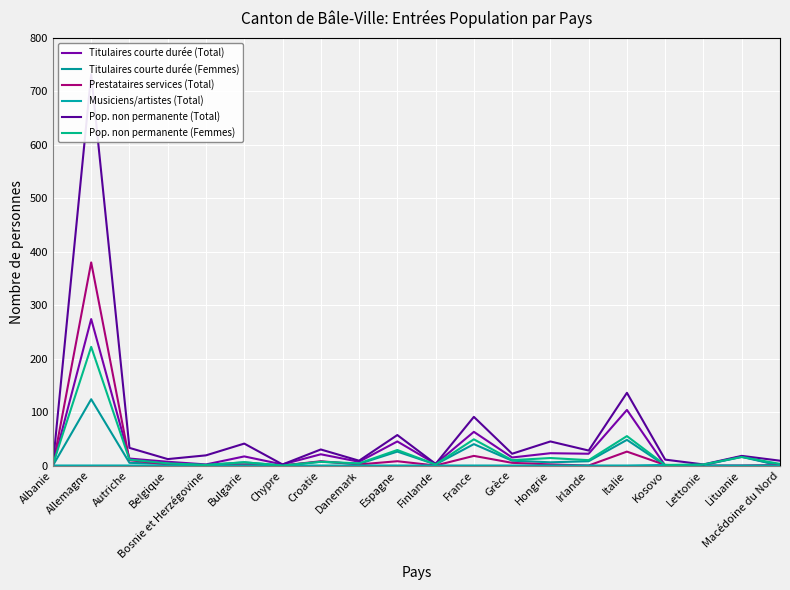

Rank the series at Belgique from highest to lowest value.

Pop. non permanente (Total), Titulaires courte durée (Total), Pop. non permanente (Femmes), Titulaires courte durée (Femmes), Prestataires services (Total), Musiciens/artistes (Total)